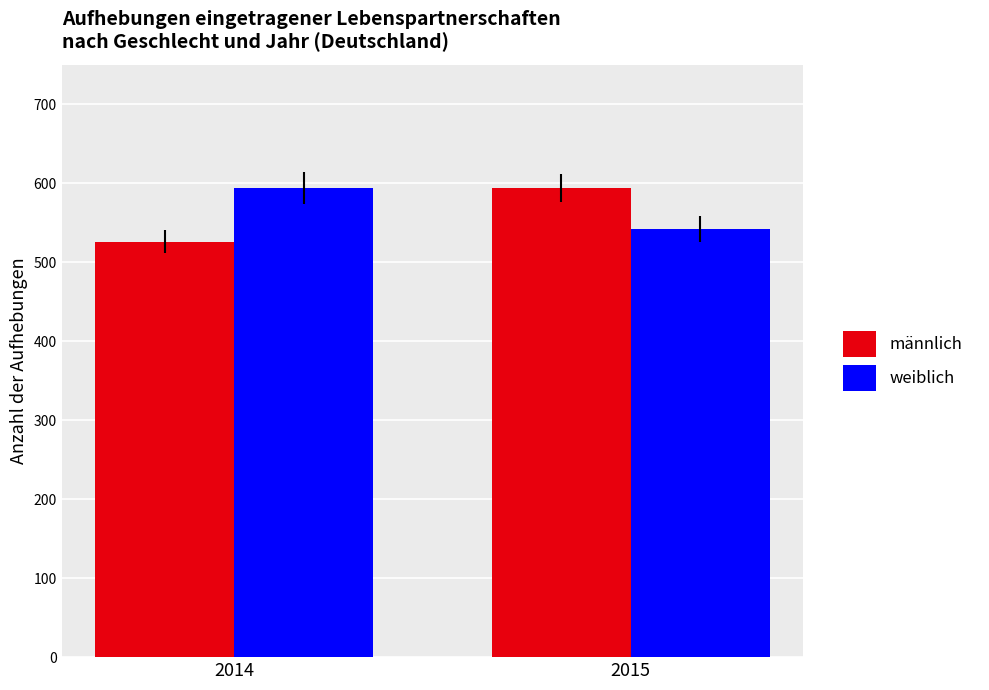

Which series changed the most between 2014 and 2015?

männlich